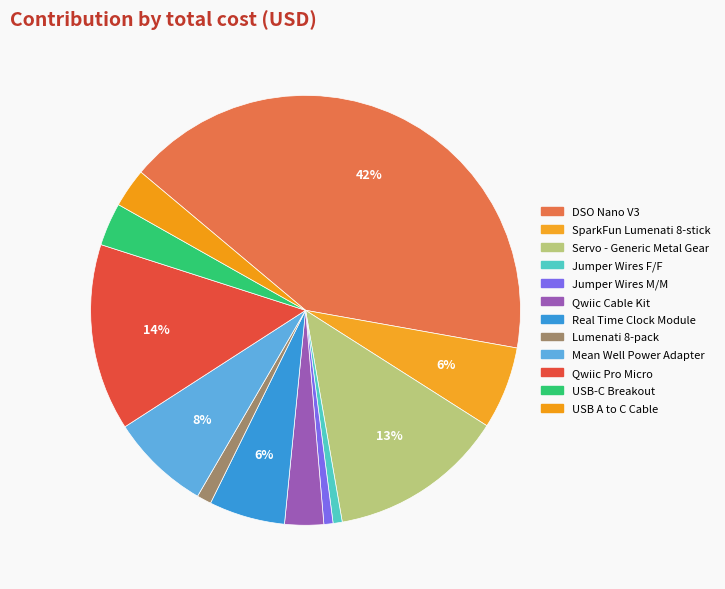

Count the number of slices in the pie.

12